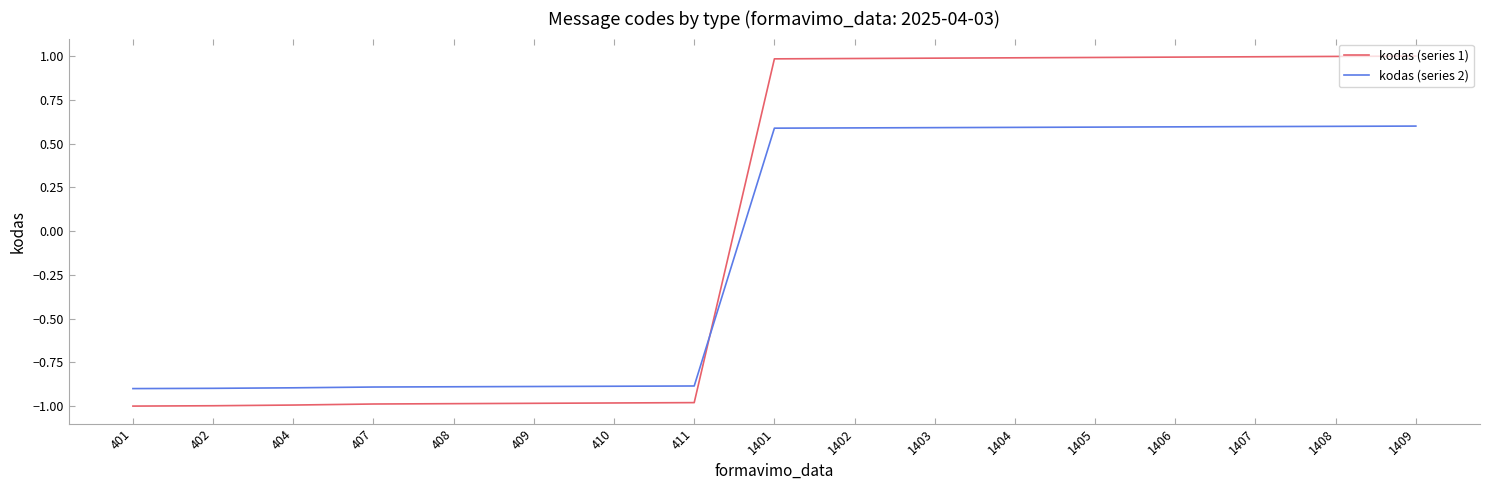

What is the spread (max minus min) of values at 1402?

0.4